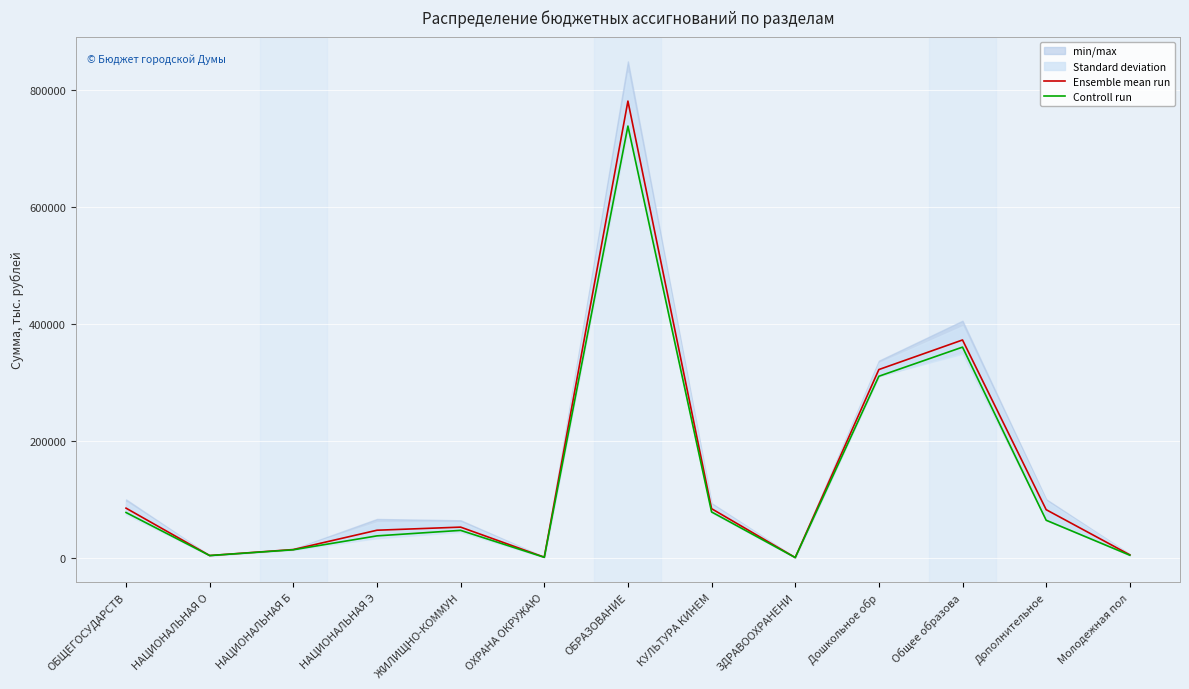

How many interior local valleys does the Controll run series have?

3